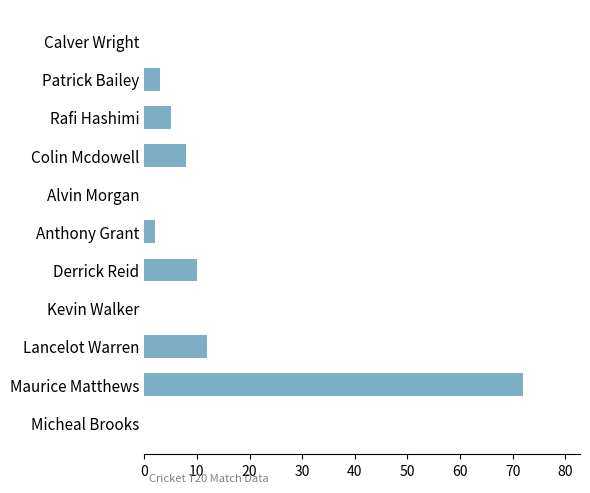

Is it true that the value at Derrick Reid is 10?

True